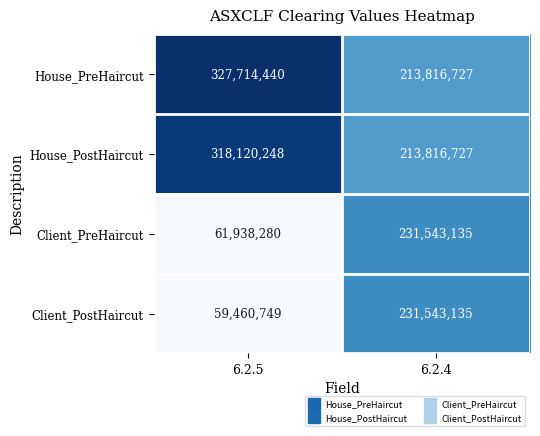

Which category has the lowest value across all series?

6.2.5